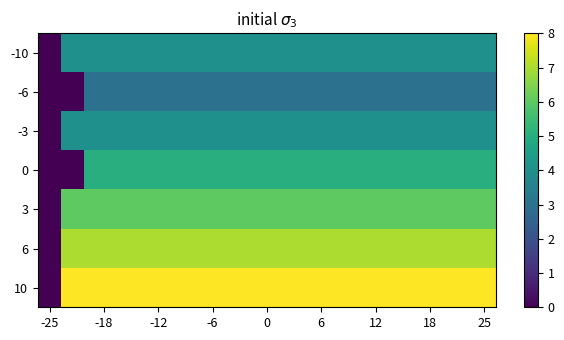

Rank the series by their maximum value, from highest to lowest.

10, 6, 3, 0, -10, -3, -6